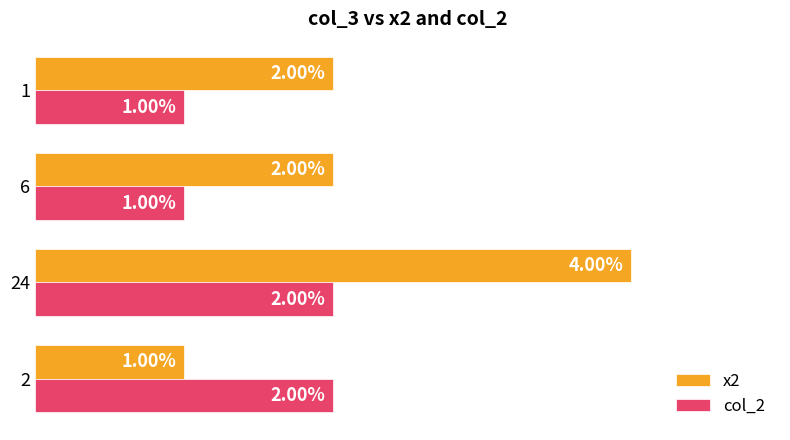

Which series has the largest total across all categories?

x2